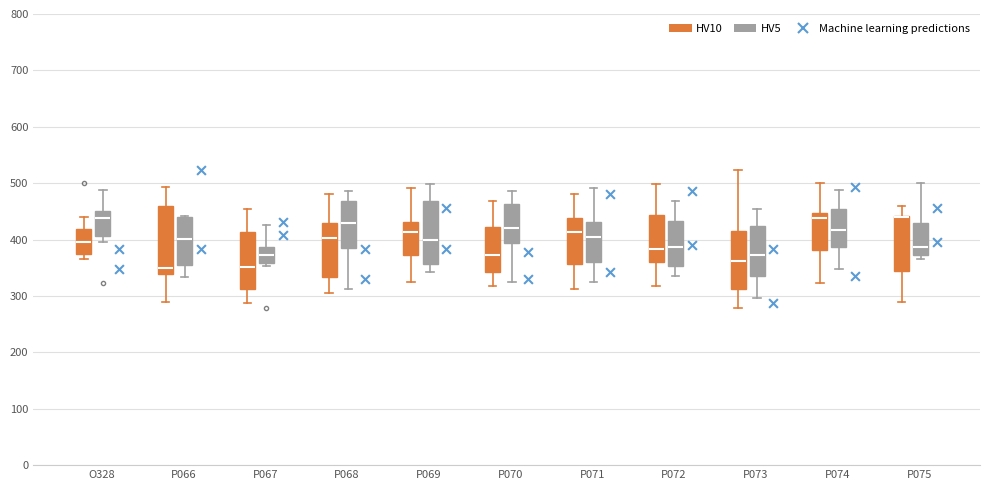

Where does the median line of the box for P067 (HV5) sit on the y-axis? The values are not printed on the chart, so give them approximately, as read against the axis.

370